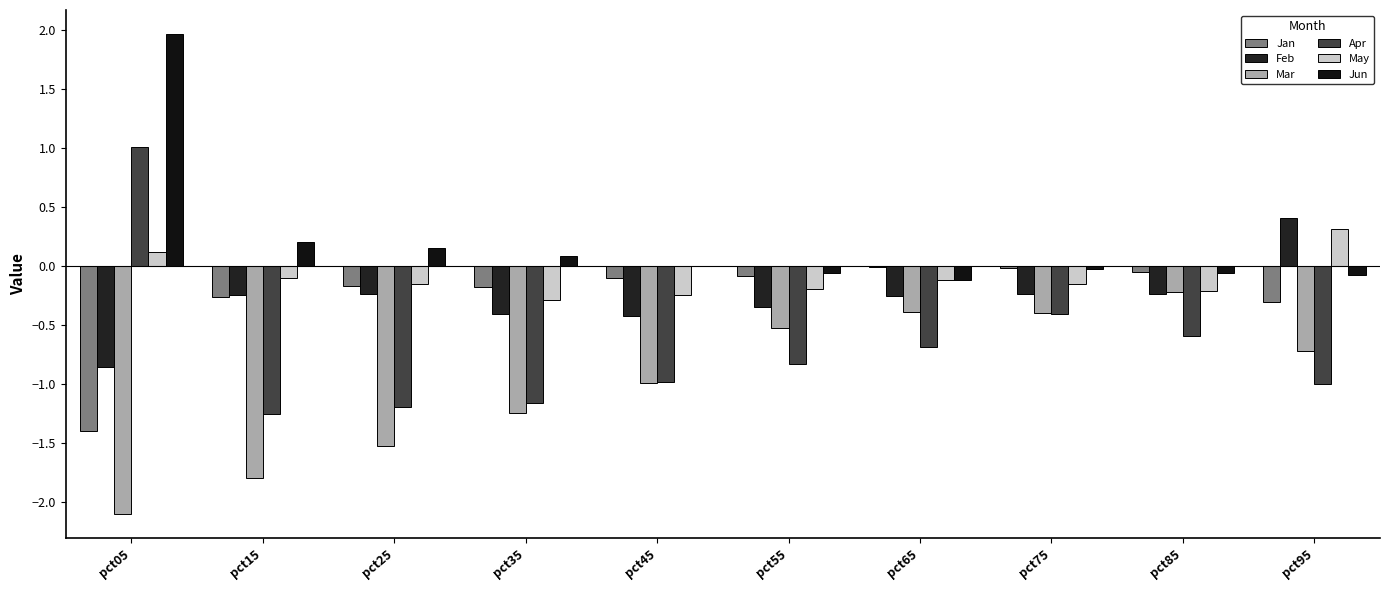

What is the difference between the maximum and minimum values in the Mar series?

1.9